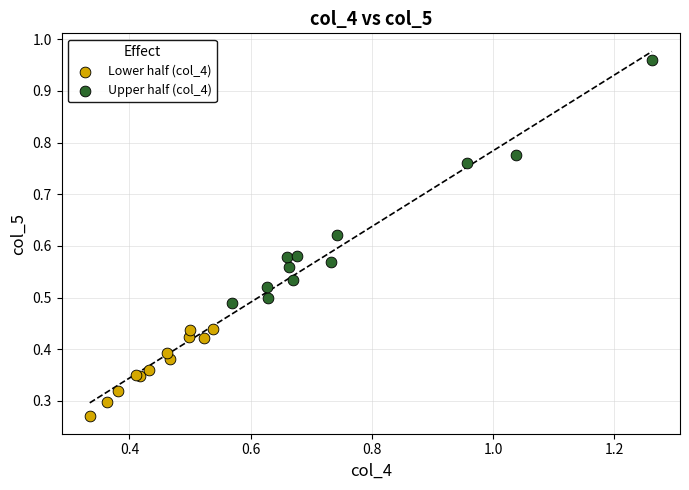

What are all the series names shown in the legend?

Lower half (col_4), Upper half (col_4)